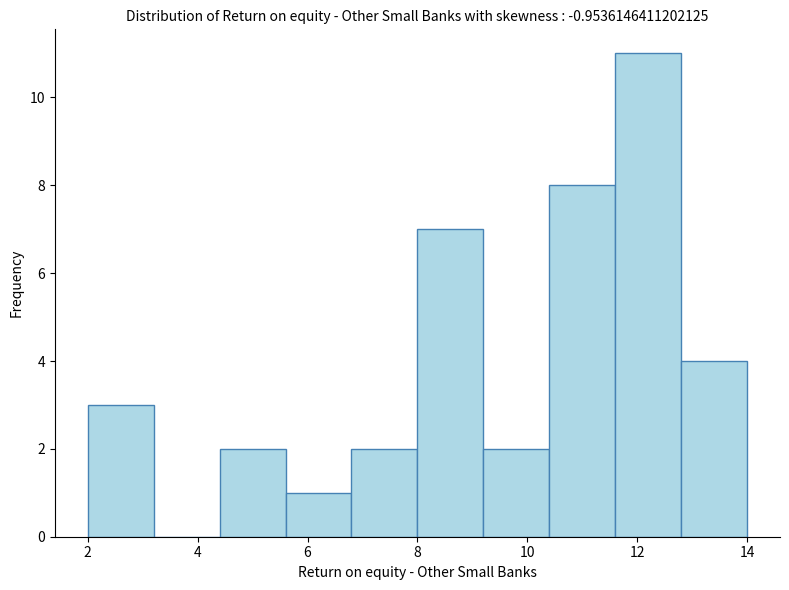

Which range on the x-axis has the tallest bar?

11.6 to 12.8